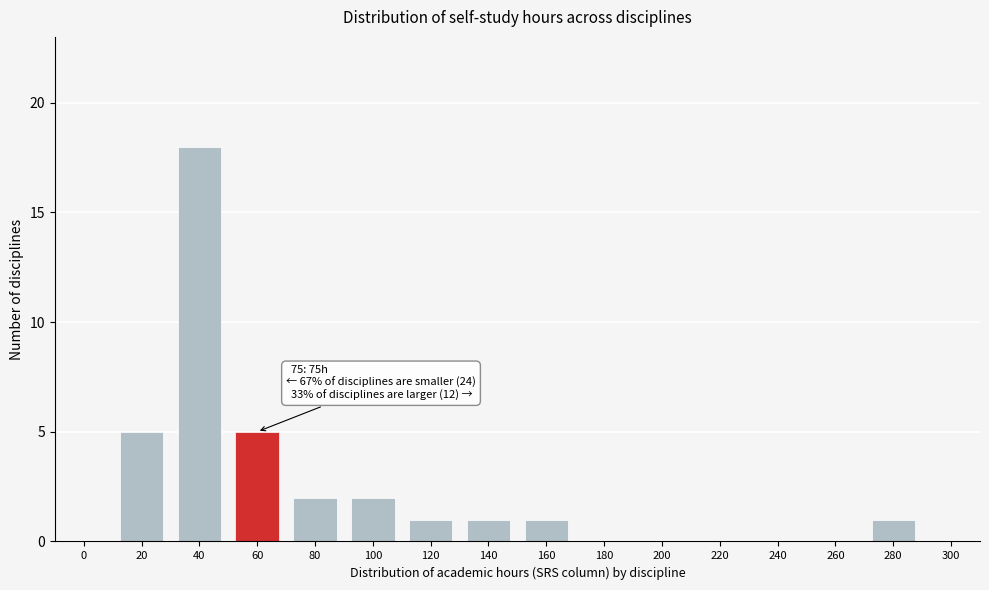

Reading left to right, what are all the values shown in this chart?

0=0	20=5	40=18	60=5	80=2	100=2	120=1	140=1	160=1	180=0	200=0	220=0	240=0	260=0	280=1	300=0